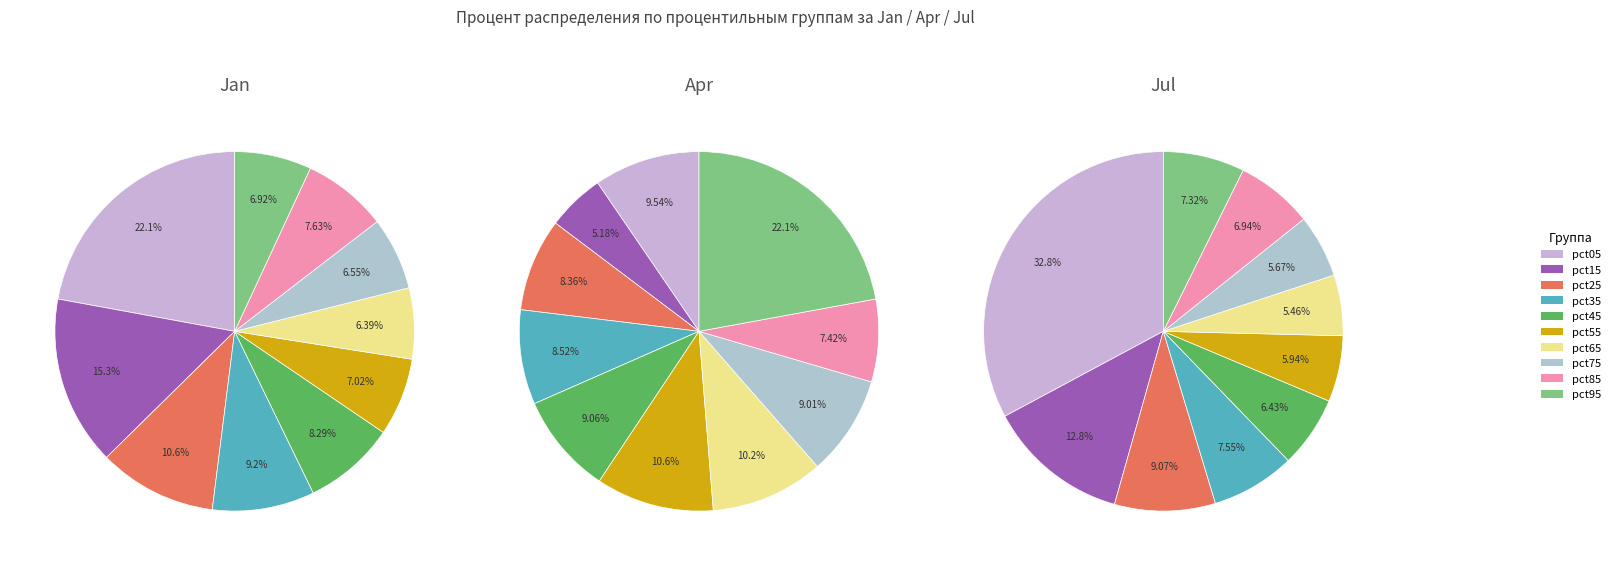

To the nearest percent, what is the difference between the largest and smallest slice percentages?

27%